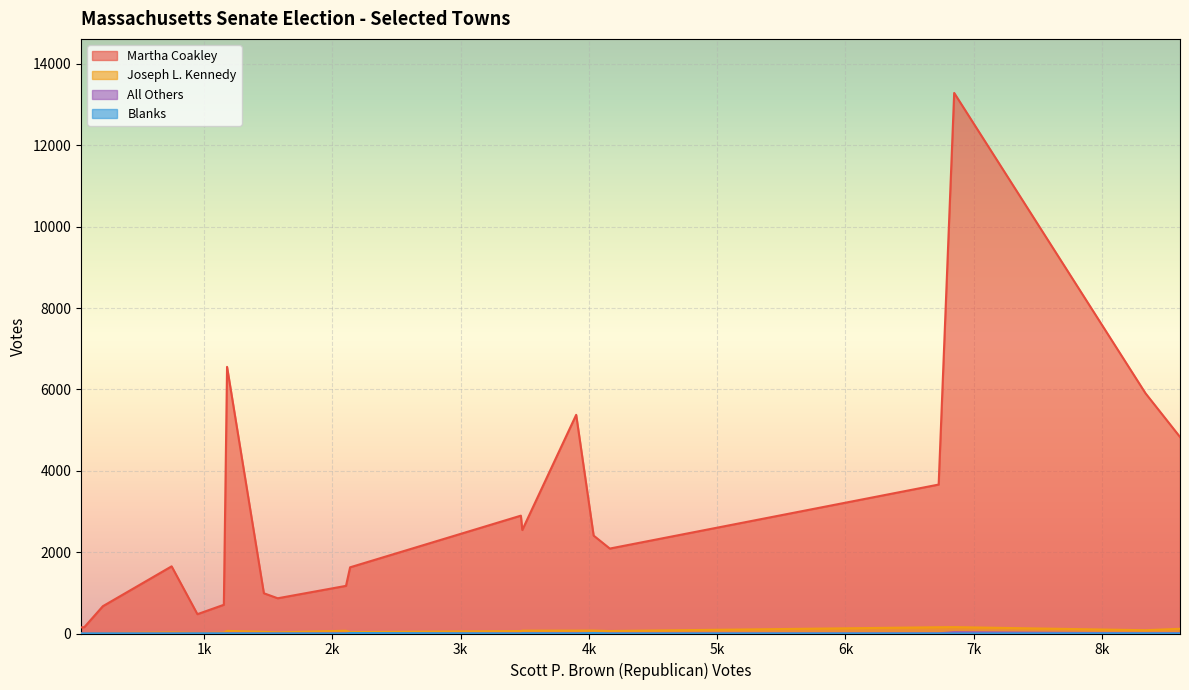

What is the total value across all series at Alford?

159